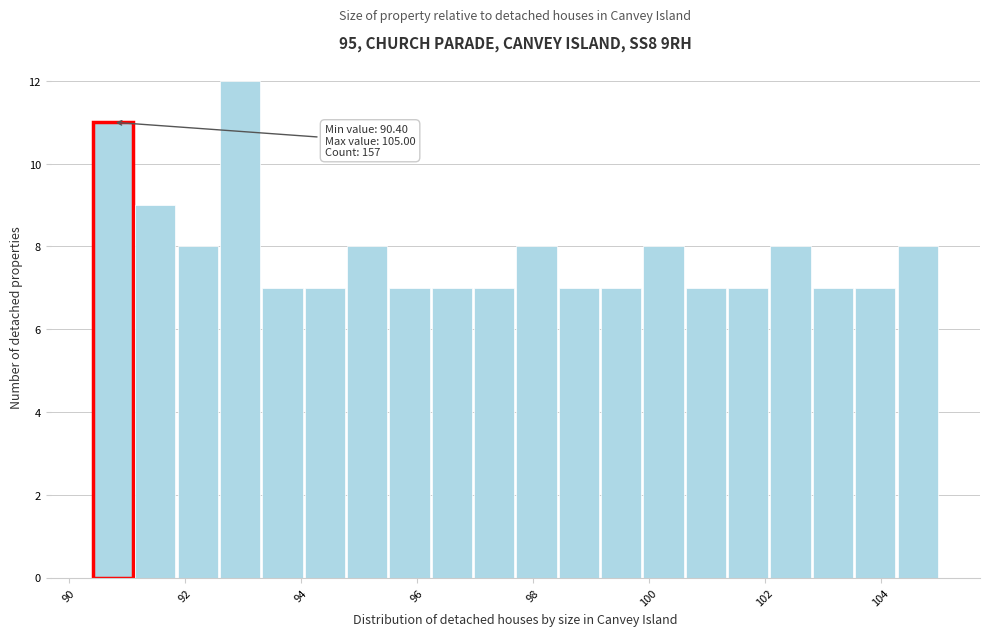

Read against the x-axis, roughly where is the centre of the tallest bar?

93.0